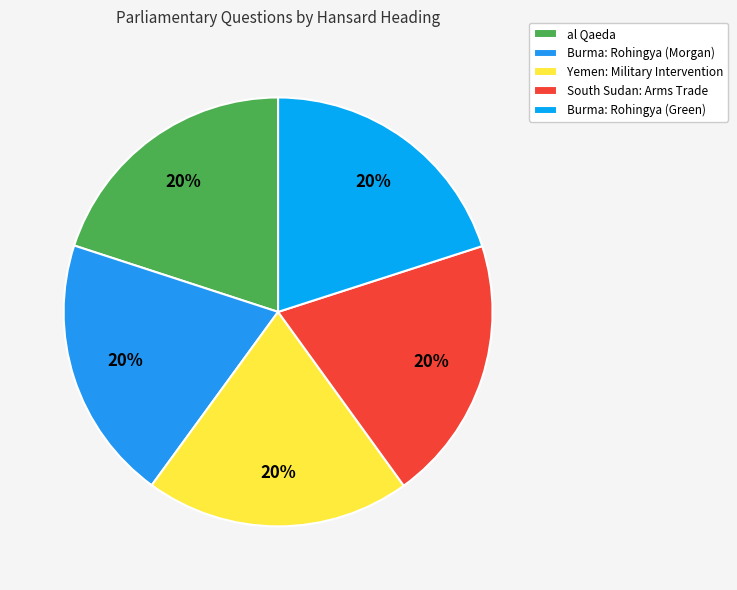

Which slice is the smallest?

Burma: Rohingya (Morgan)